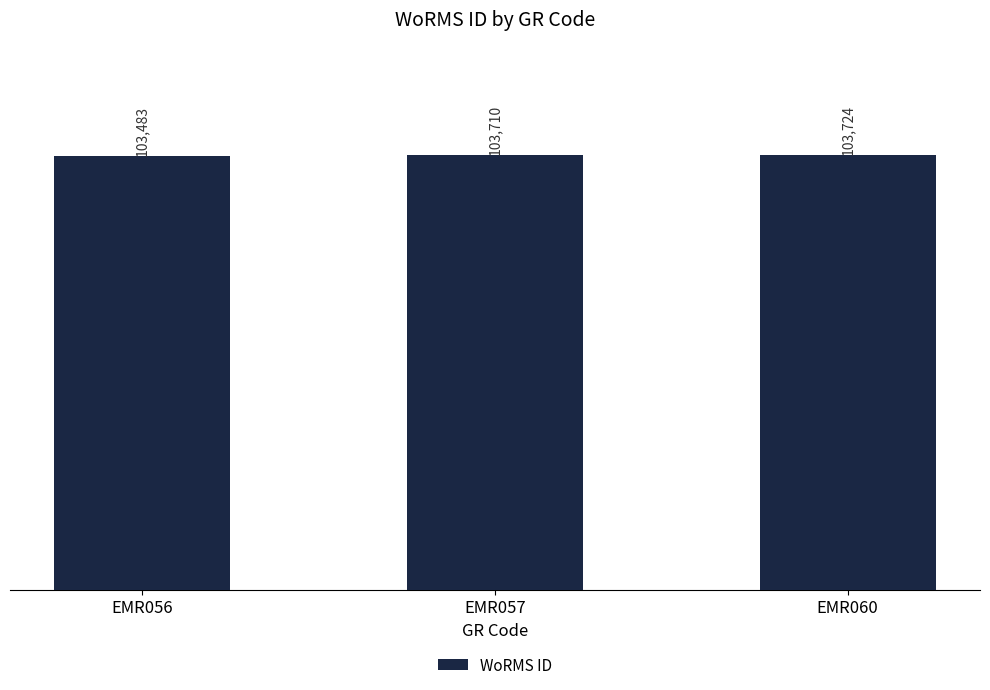

The chart shows a value of 60203 at EMR060. True or false?

False